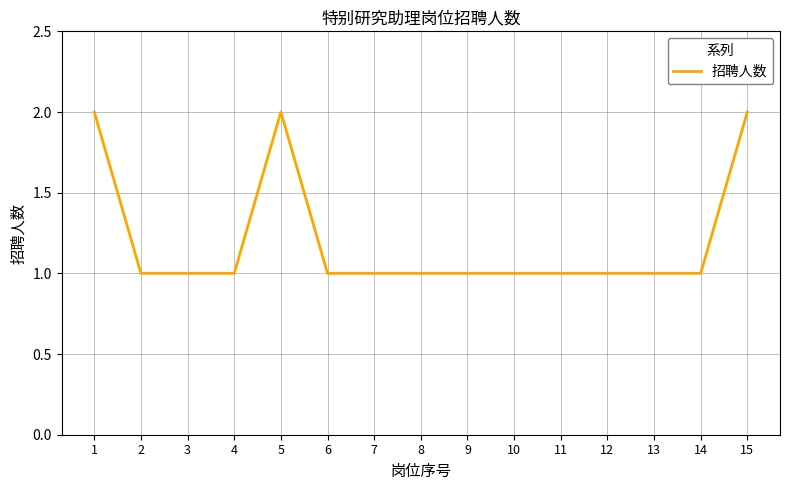

What is the ratio of the value at 15 to the value at 5?

1.0